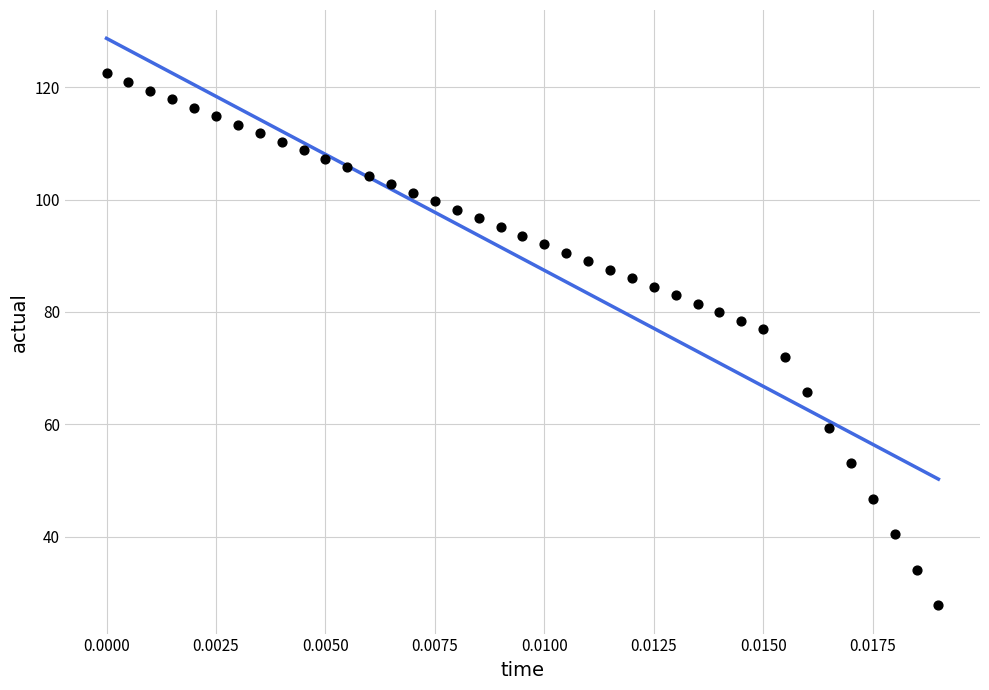

What is the range of Y values (max minus min)?

94.7